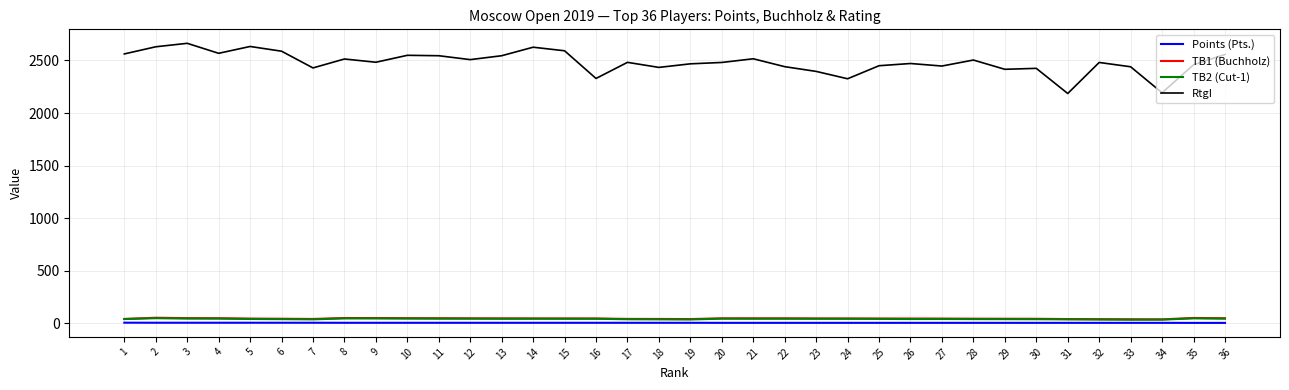

What is the highest value of the TB2 (Cut-1) series?

50.0